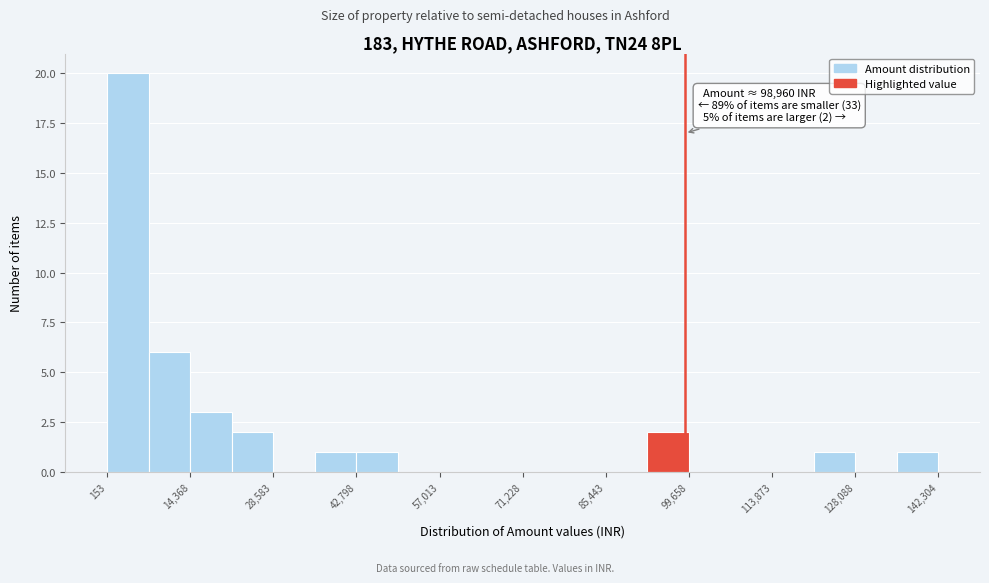

Read against the x-axis, roughly where is the centre of the tallest bar?

4000